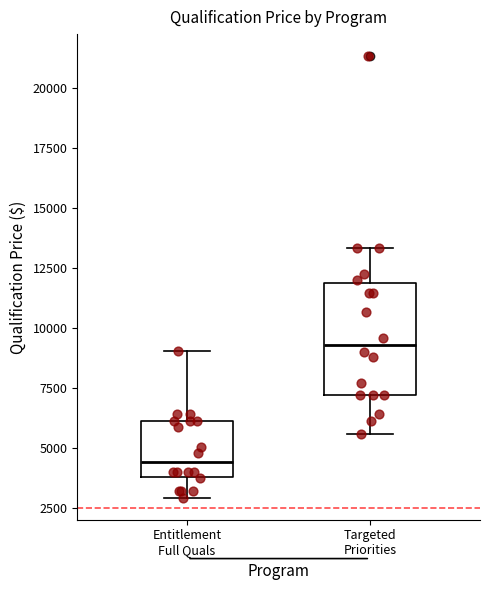

Where is the lower edge of the box for Entitlement Full Quals on the y-axis? The values are not printed on the chart, so give them approximately, as read against the axis.

4000